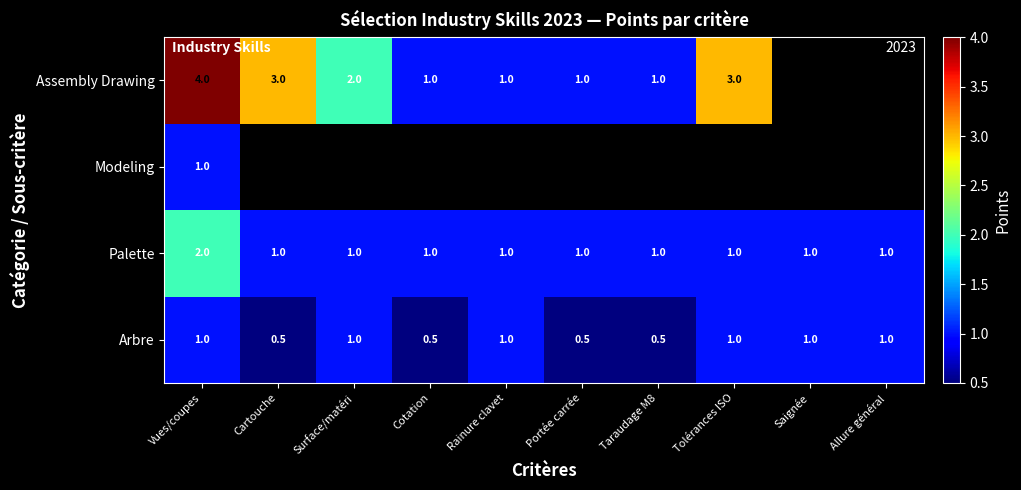

True or false: Palette has a value of 1.0 at Rainure clavet.

True